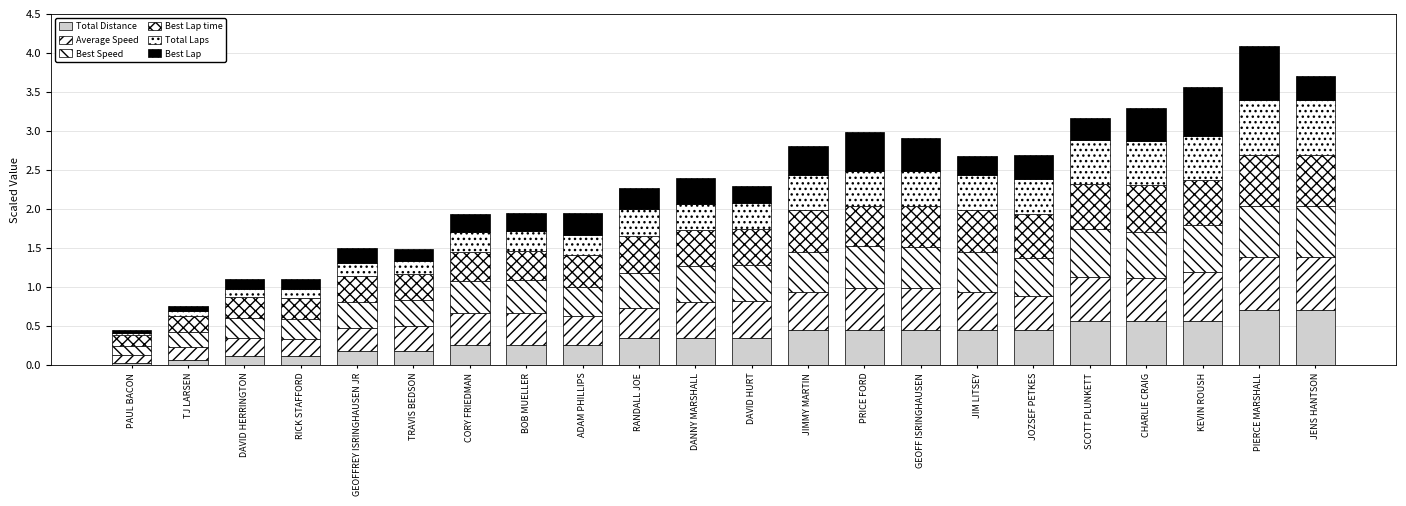

List the labels in order of Best Speed value, smallest first.

PAUL BACON, TJ LARSEN, RICK STAFFORD, DAVID HERRINGTON, GEOFFREY ISRINGHAUSEN JR, TRAVIS BEDSON, ADAM PHILLIPS, CORY FRIEDMAN, BOB MUELLER, RANDALL JOE, DANNY MARSHALL, DAVID HURT, JOZSEF PETKES, JIM LITSEY, JIMMY MARTIN, PRICE FORD, GEOFF ISRINGHAUSEN, CHARLIE CRAIG, KEVIN ROUSH, SCOTT PLUNKETT, JENS HANTSON, PIERCE MARSHALL